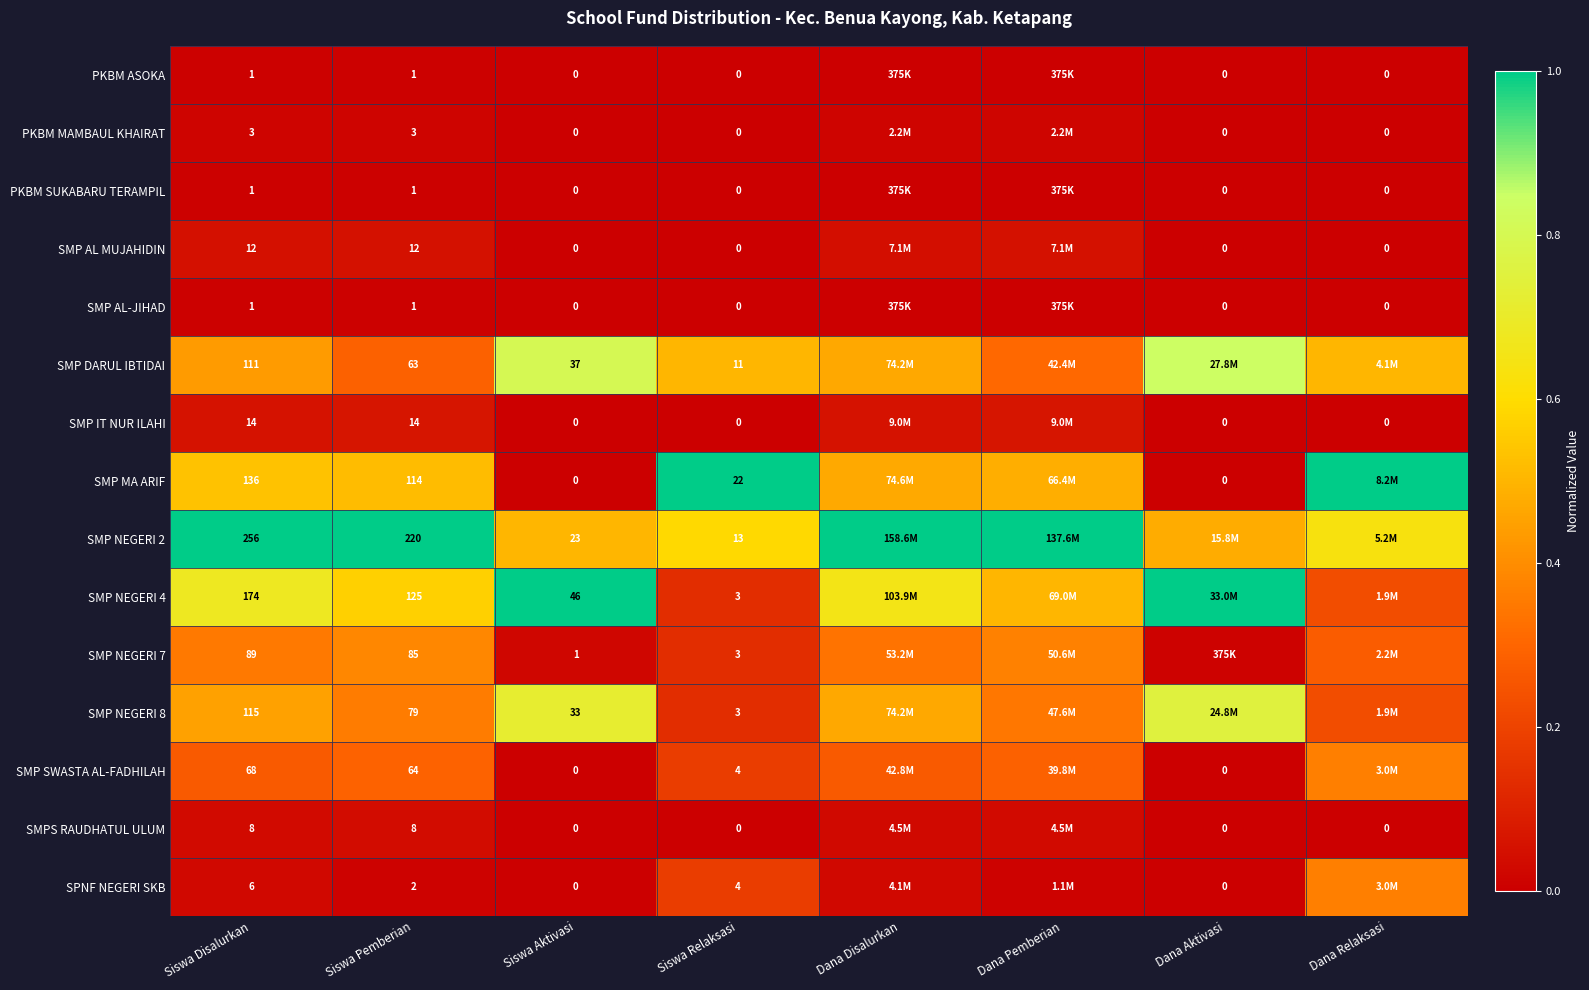

Which series has the largest total across all categories?

SMP NEGERI 2